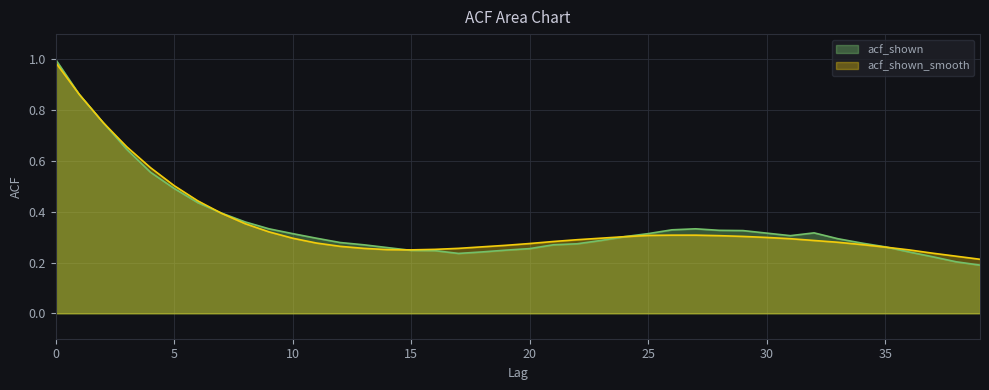

List the series in order of their peak value, highest first.

acf_shown, acf_shown_smooth